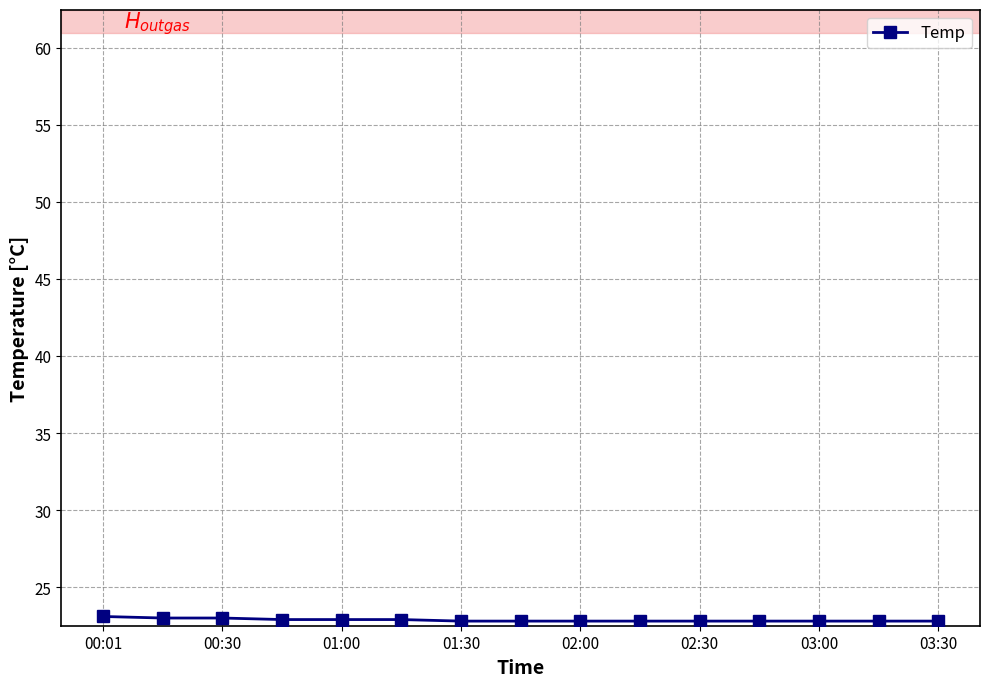

What is the greatest value displayed?

23.1